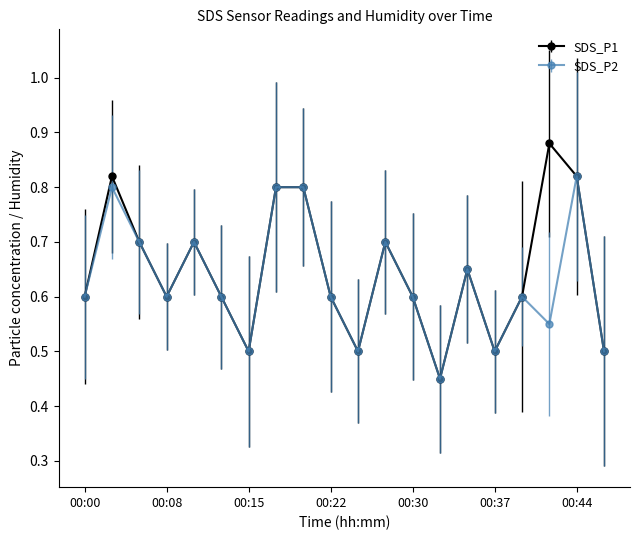

Which series has the widest spread of values?

SDS_P1